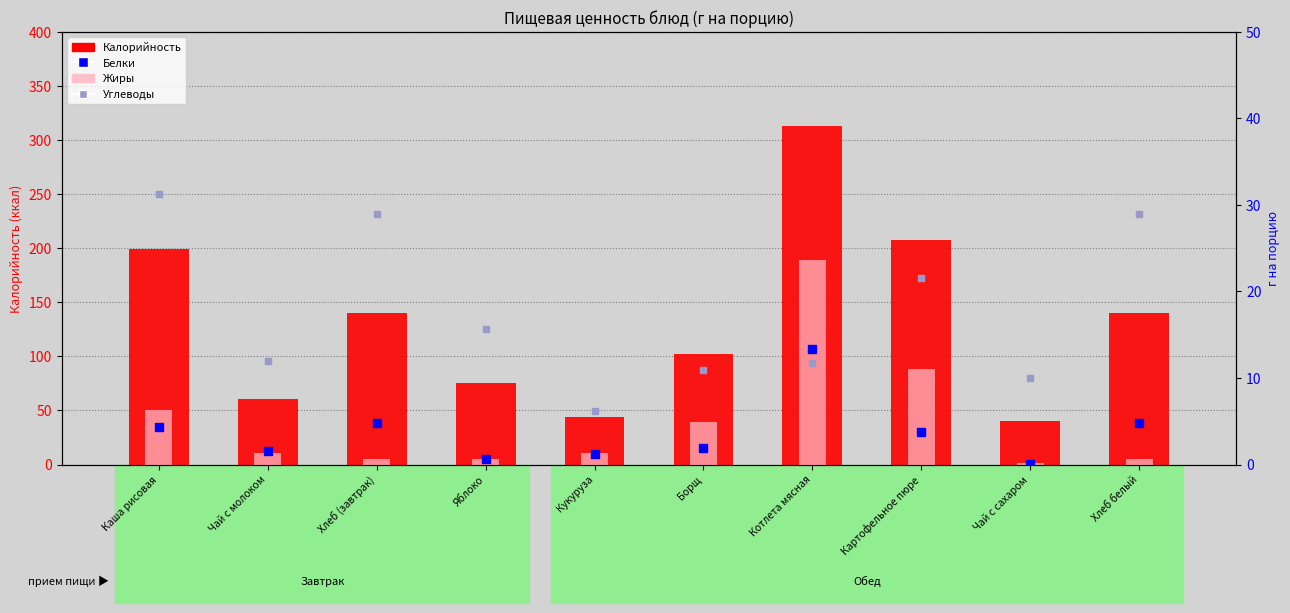

At how many categories does at least one series exceed 183?

3